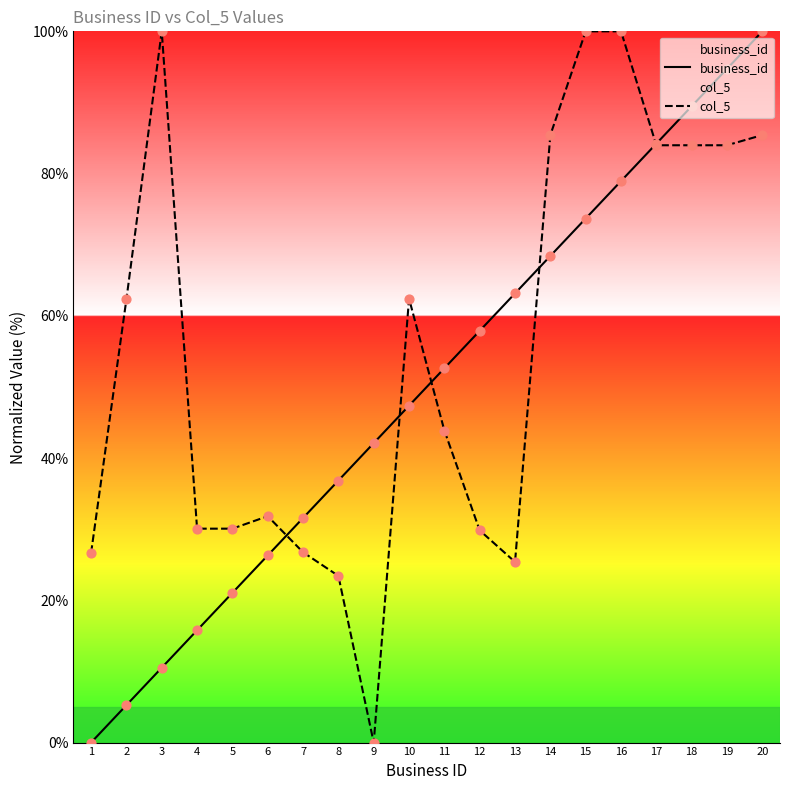

Which series contains the lowest Y value?

business_id